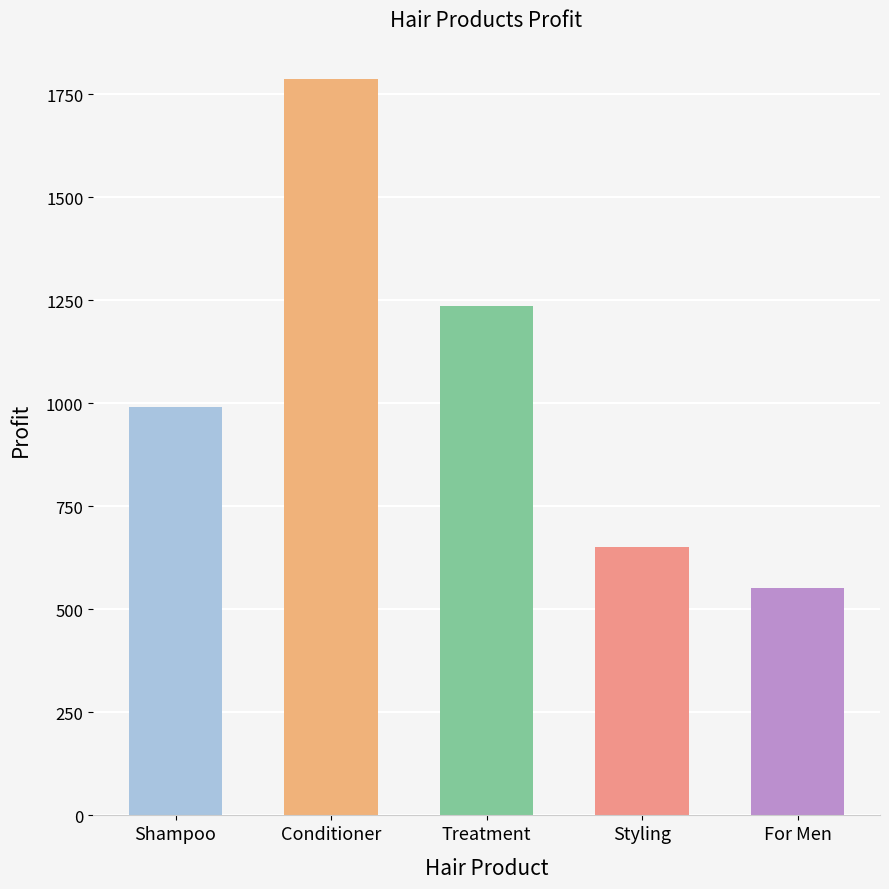

Which category has the lowest value across all series?

For Men